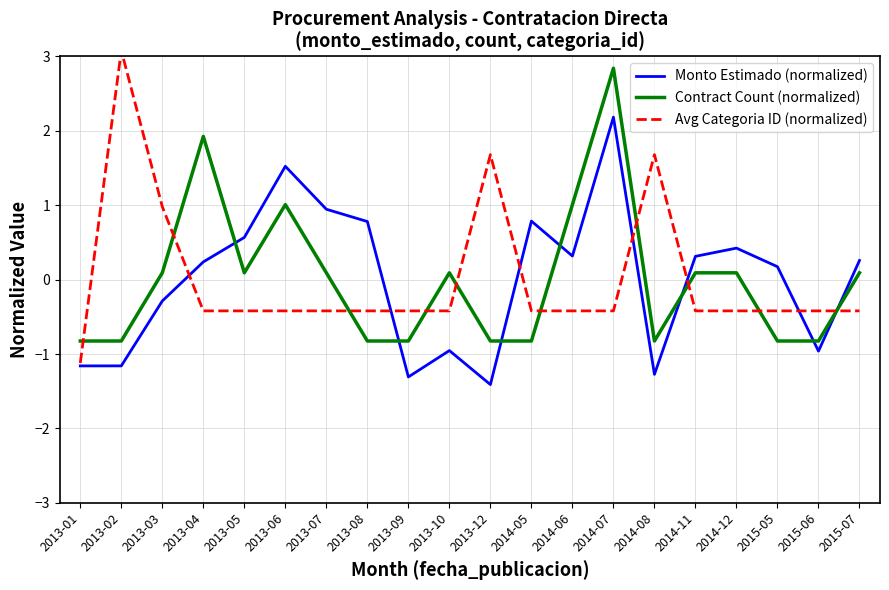

How many categories are shown in the chart?

20